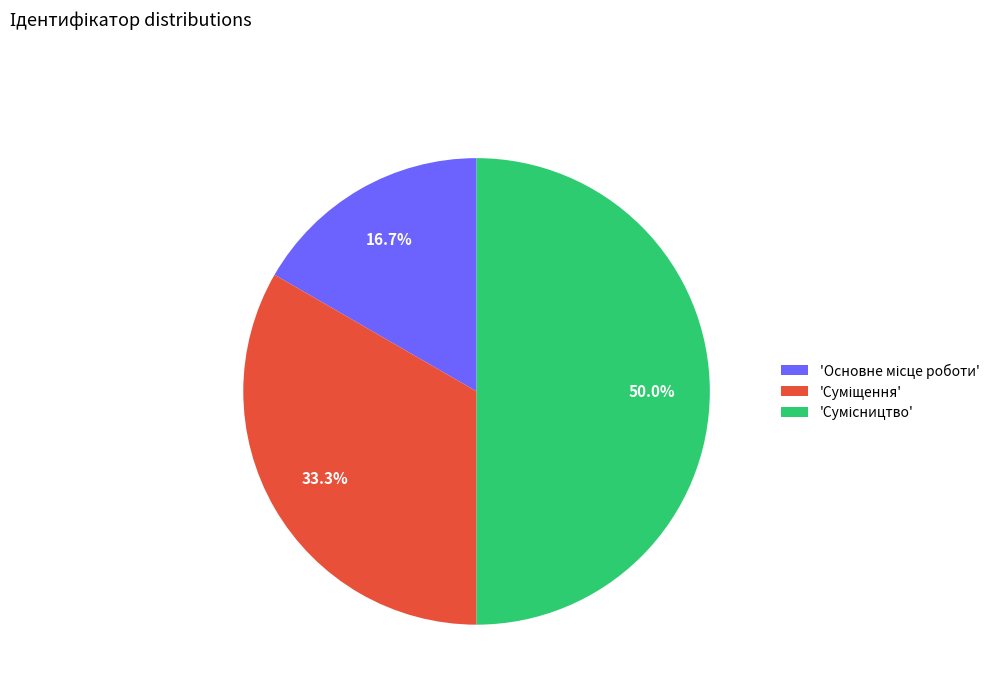

Which category has the biggest portion of the pie?

Сумісництво